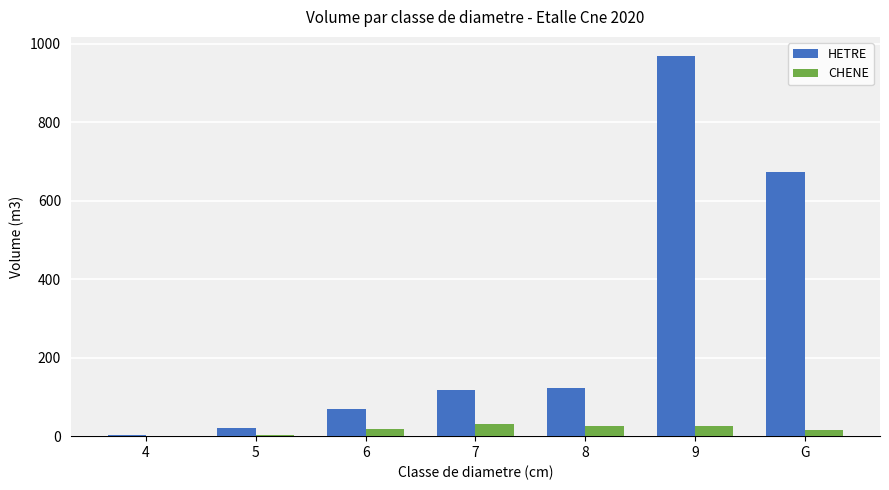

At which label does HETRE first exceed 117?

7